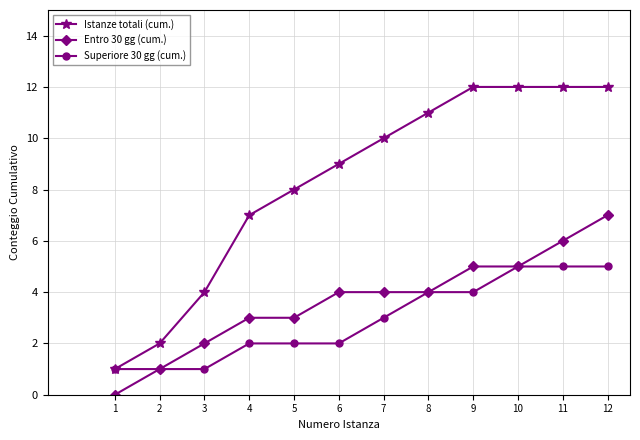

What is the sum of the Istanze totali (cum.) values at 4 and 7?

17